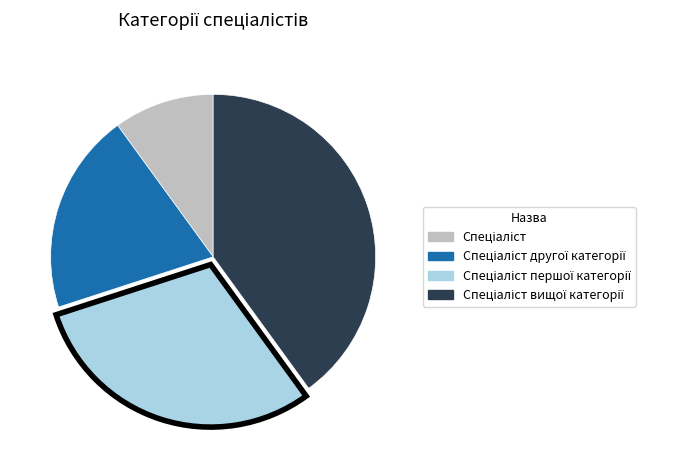

Is there any slice that represents more than half of the pie?

No